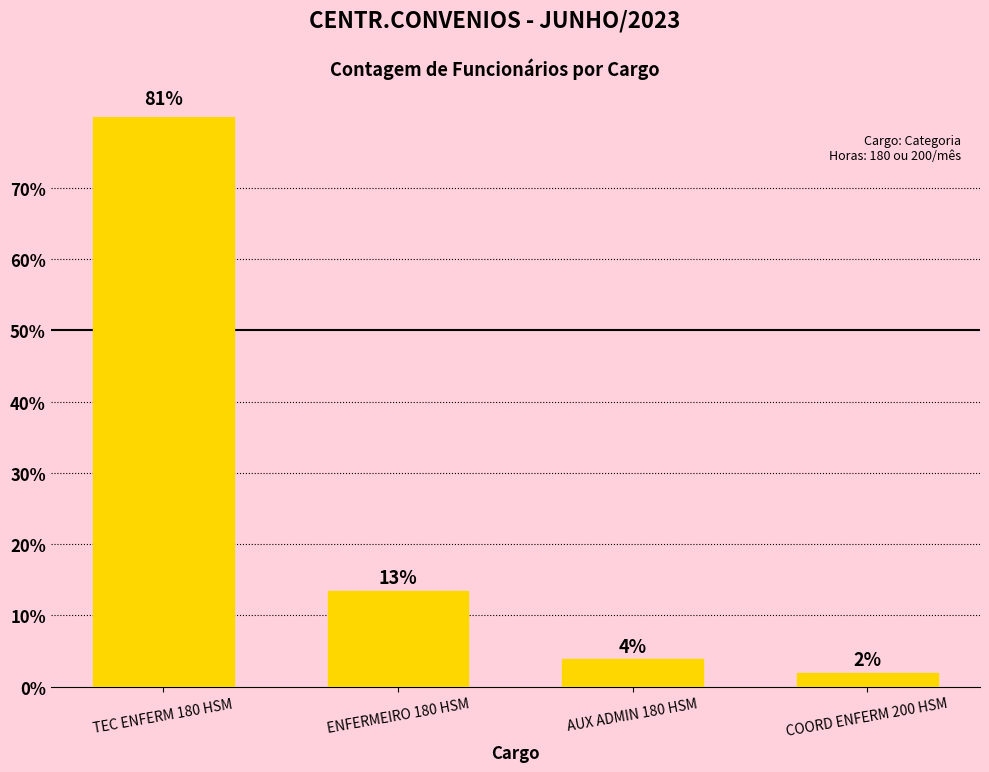

Does the chart contain any negative values?

No